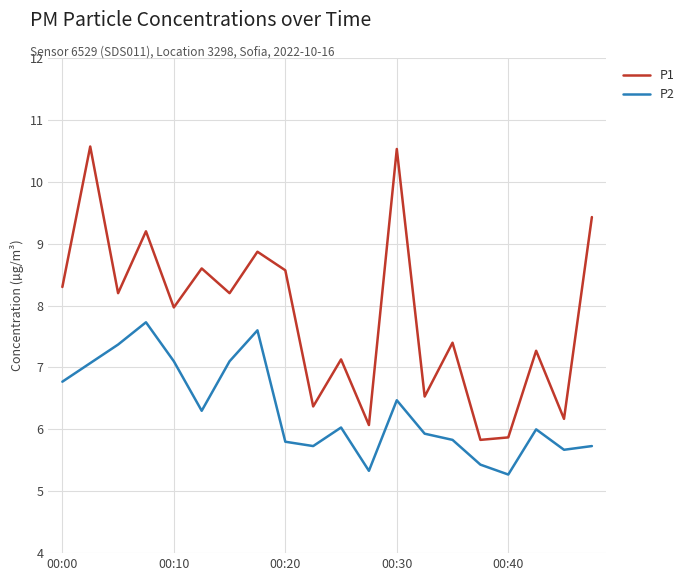

How many interior local peaks does the P1 series have?

8